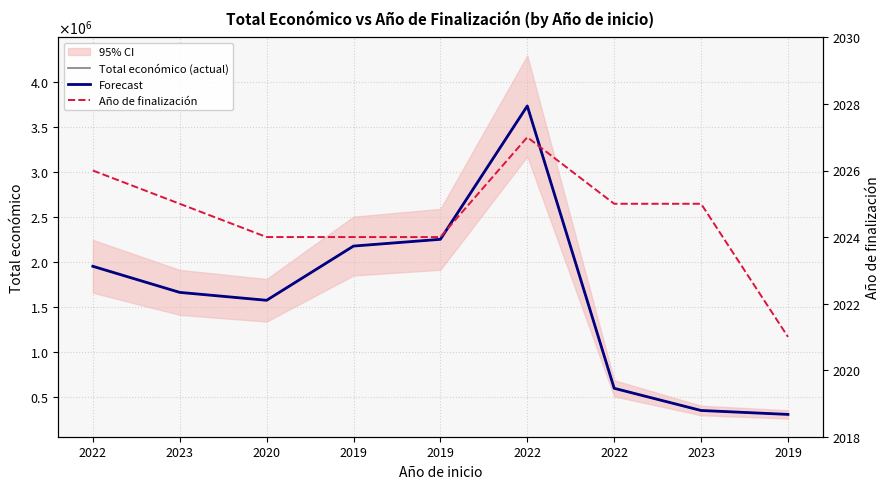

List the series in order of their peak value, highest first.

Total económico (actual), Forecast, Año de finalización